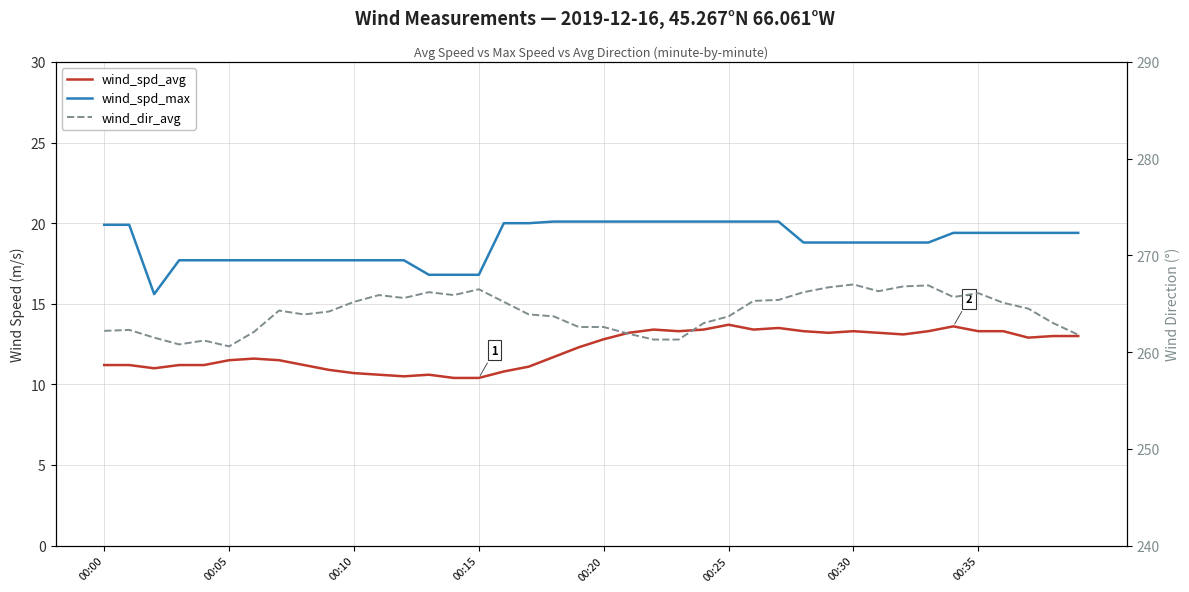

At which label is wind_spd_avg closest to 12?

18